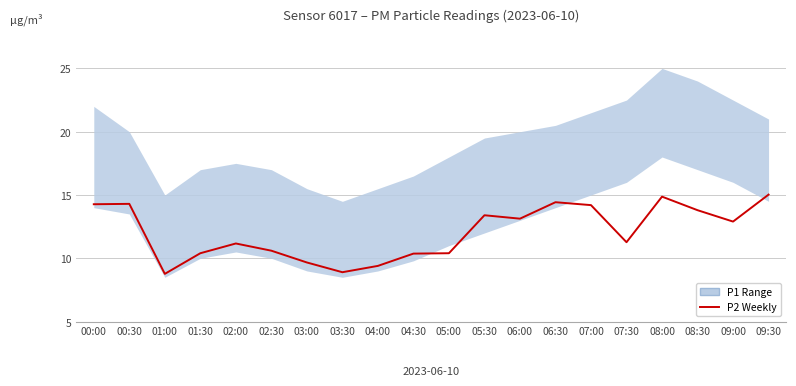

What is the label of the 19th point from the left?

09:00